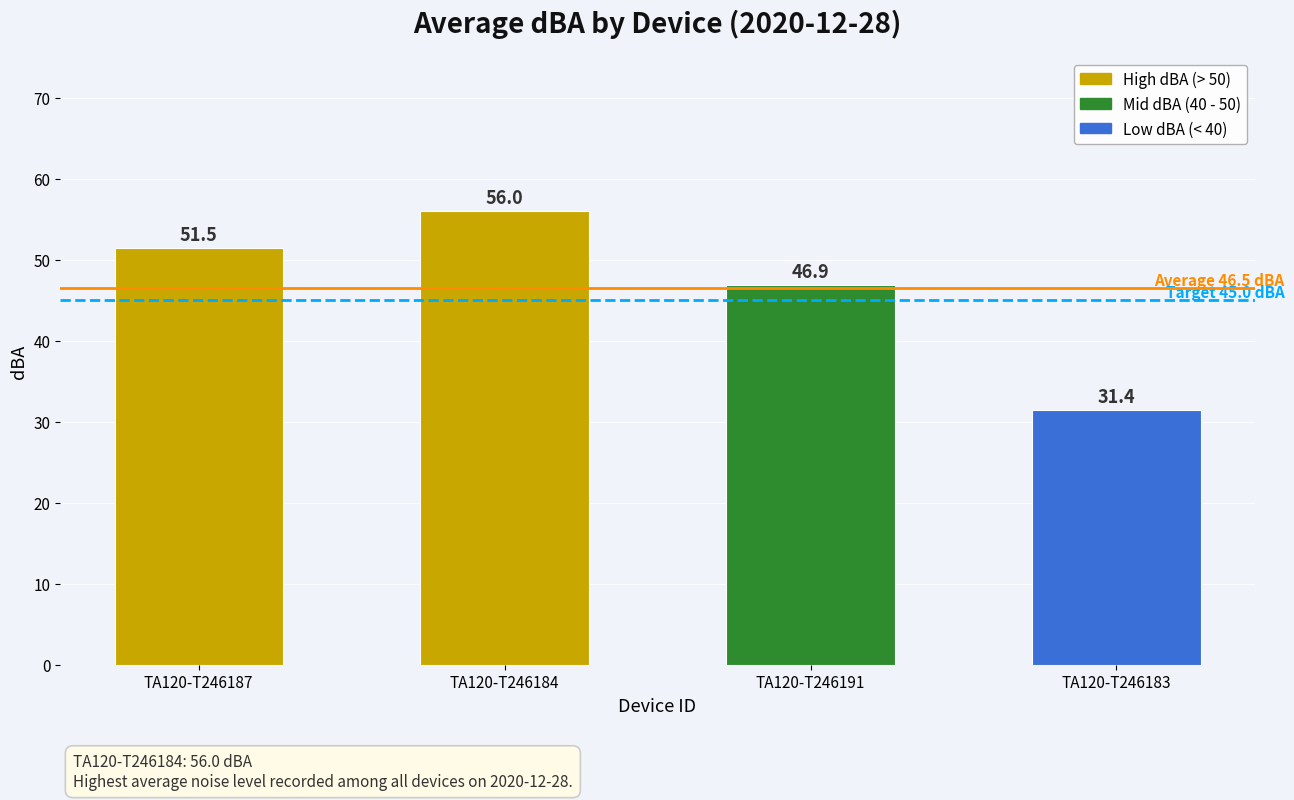

What is the difference between the maximum and minimum values?

24.6